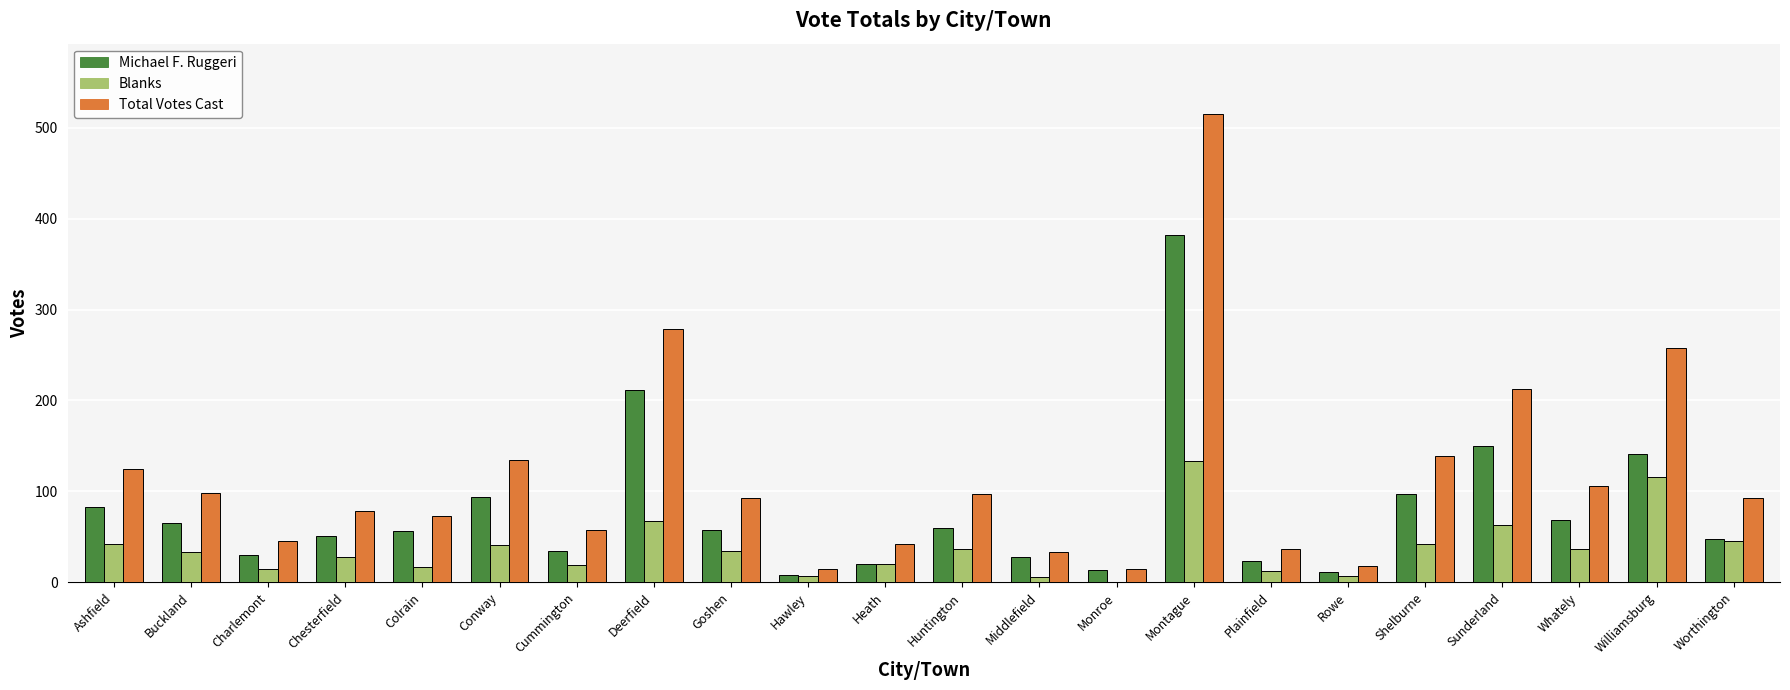

At which category does the chart reach its peak across all series?

Montague